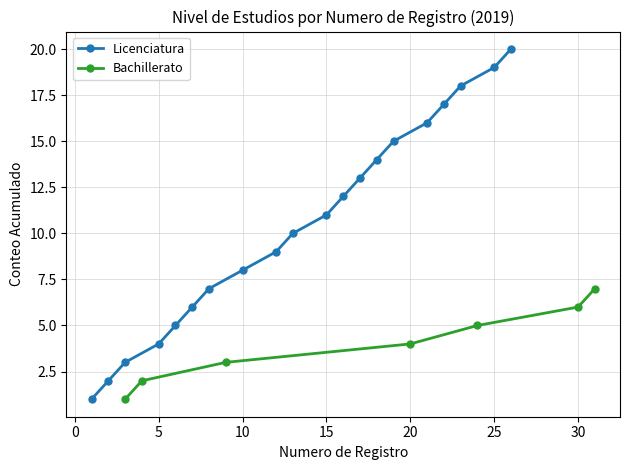

The value of Licenciatura at 5 is 4. True or false?

True